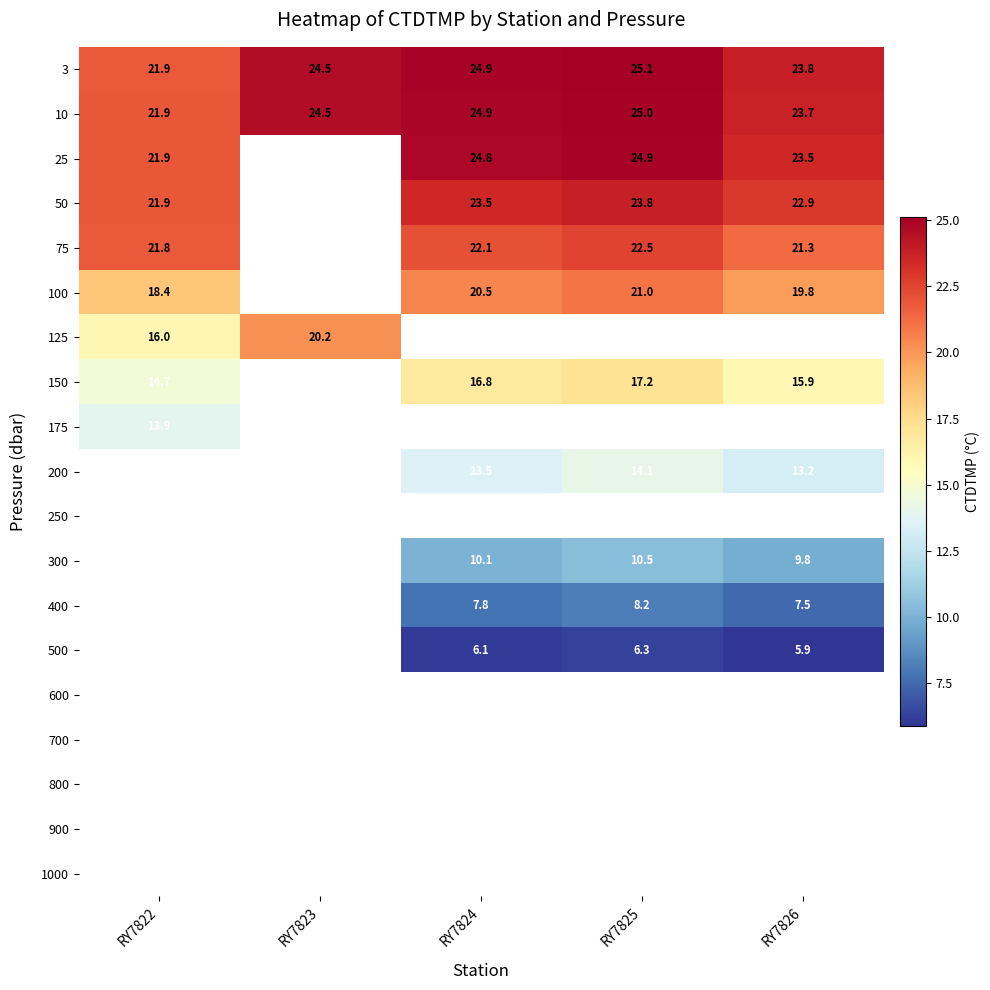

Is the value of 150 at RY7826 greater than the value of 50 at RY7822?

No